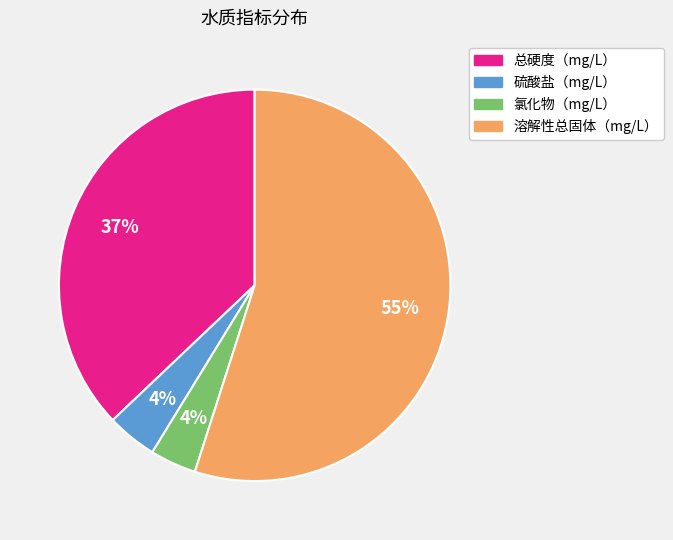

Does any single category account for the majority?

Yes